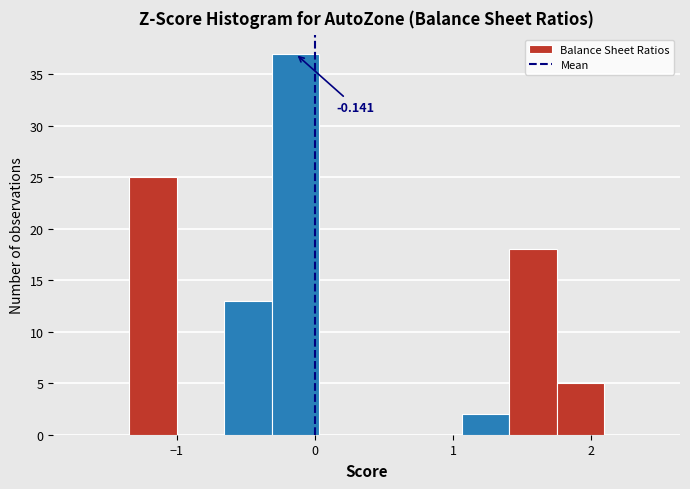

Around what value on the x-axis is the tallest bar? Give the approximate position of its centre, as read against the axis.

-0.1